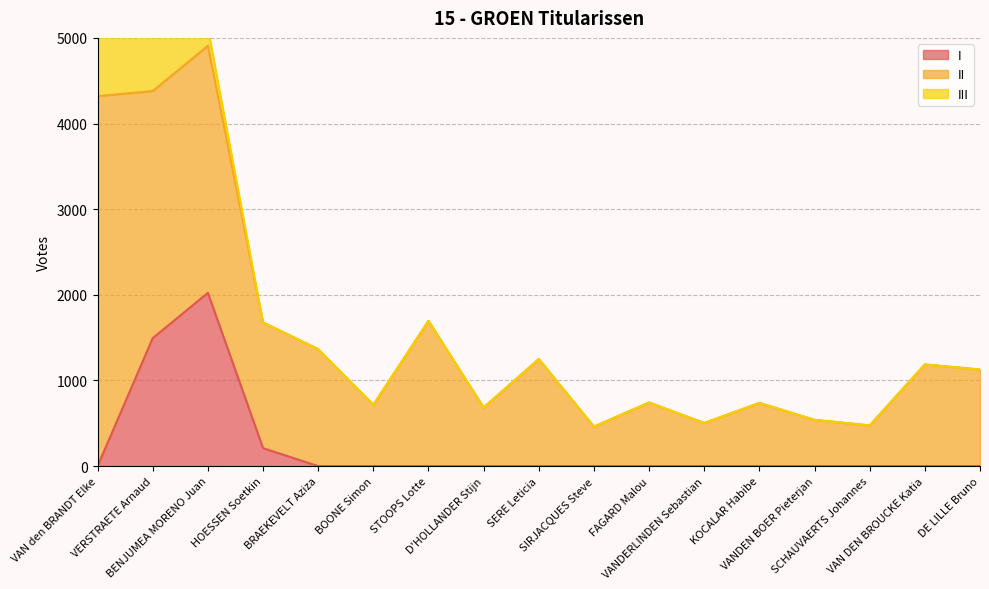

Between STOOPS Lotte and VAN den BRANDT Elke, which is larger?

STOOPS Lotte